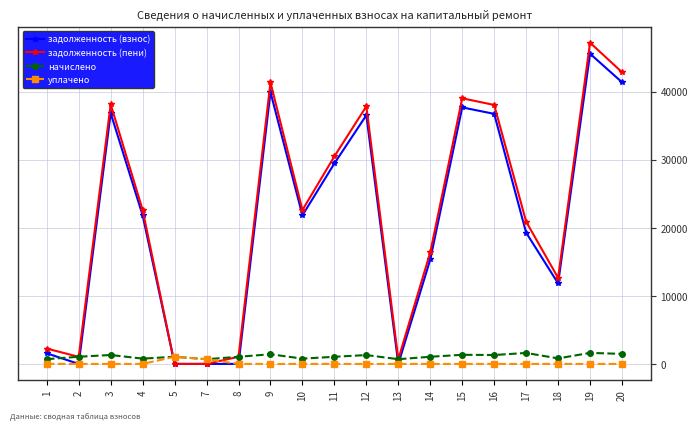

What is the approximate value of начислено at 14?

1049.6